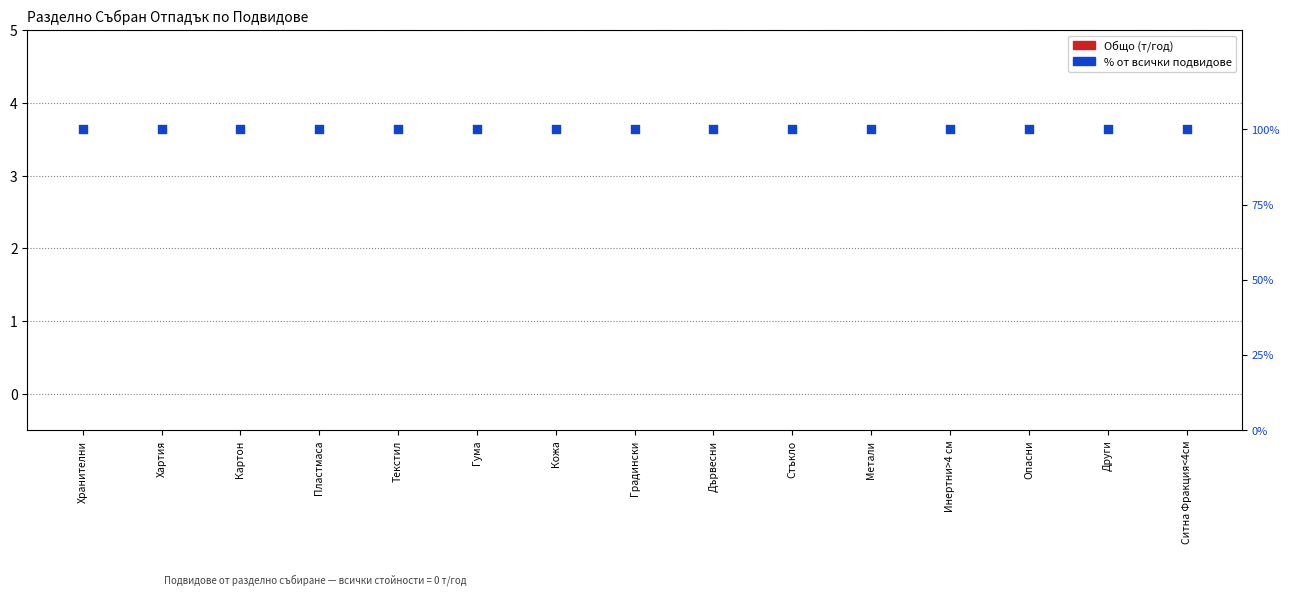

Which series contains the highest Y value?

% от Общо